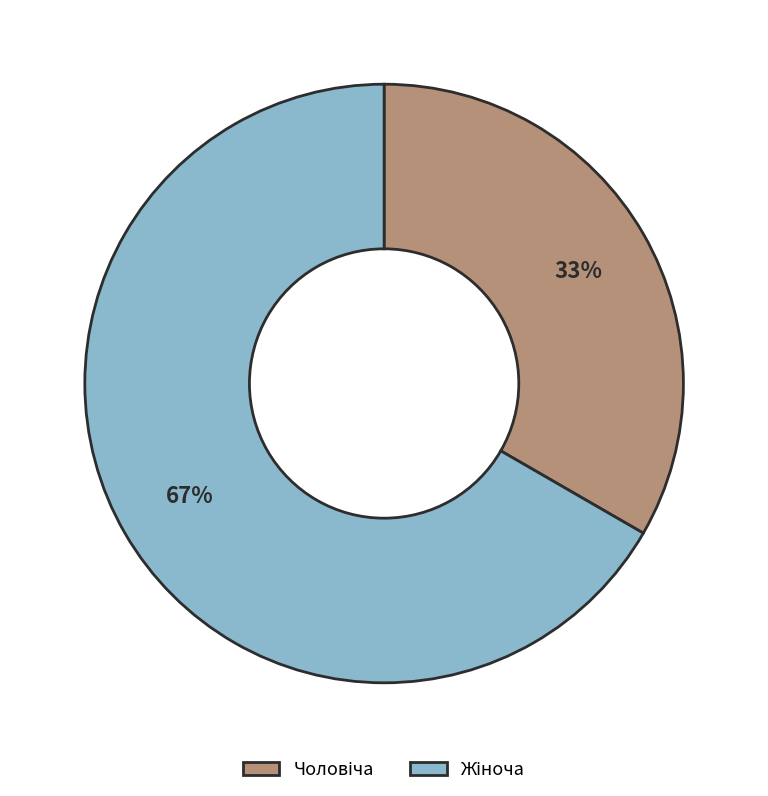

Is there any slice that represents more than half of the pie?

Yes